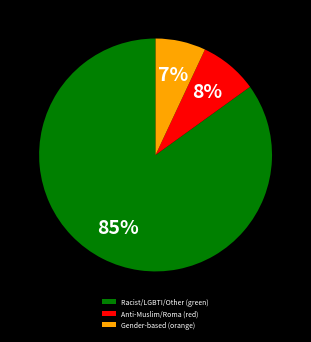

Combined, do Anti-Muslim/Roma (red) and Gender-based (orange) account for over 50%?

No